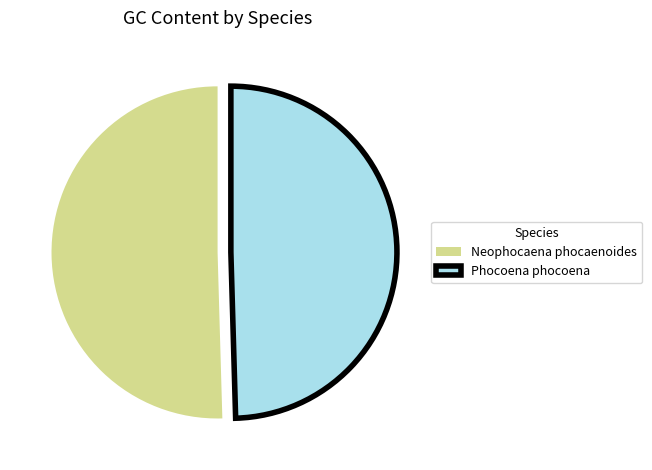

Combined, do Neophocaena phocaenoides and Phocoena phocoena account for over 50%?

Yes